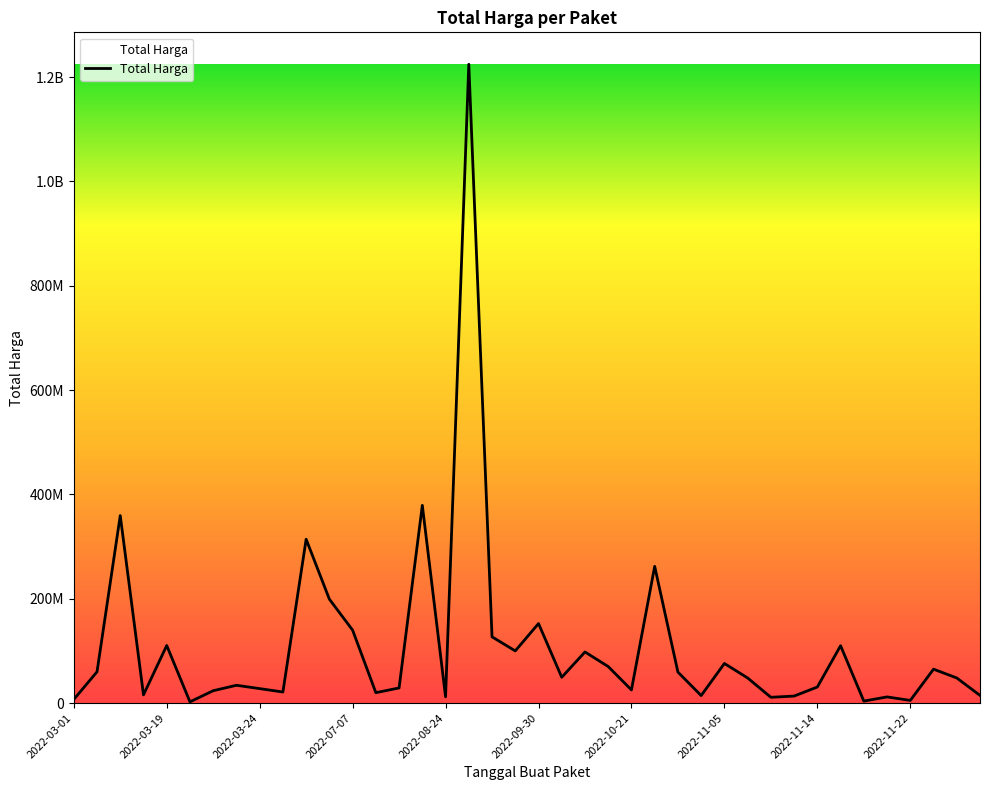

True or false: there are more than 1 points higher than both neighbors.

True